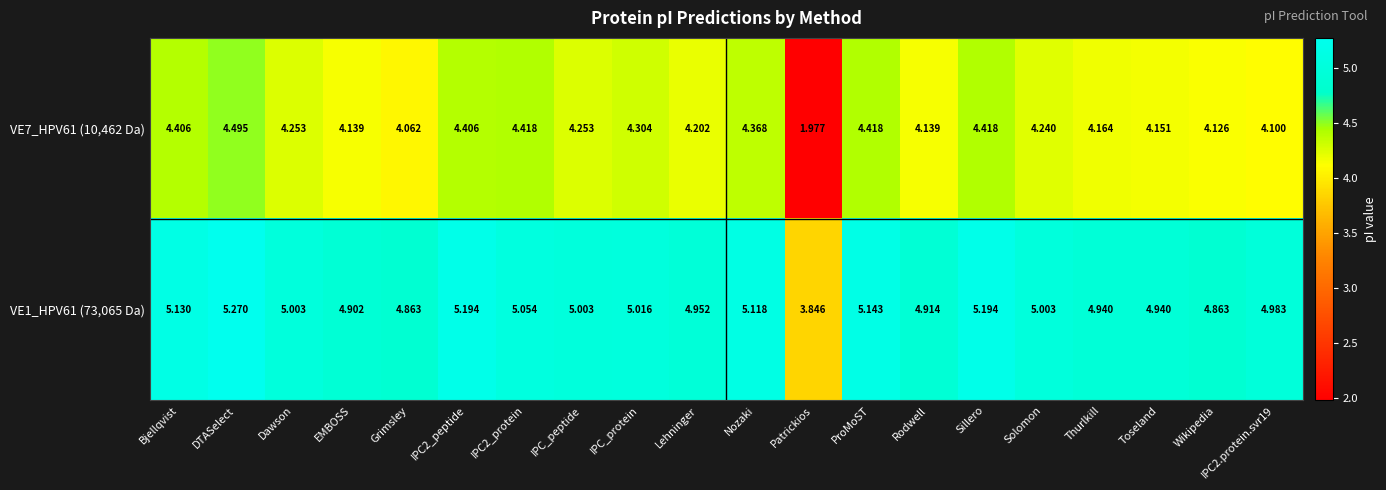

Where does the VE7_HPV61 (10,462 Da) series first go above 4?

Bjellqvist